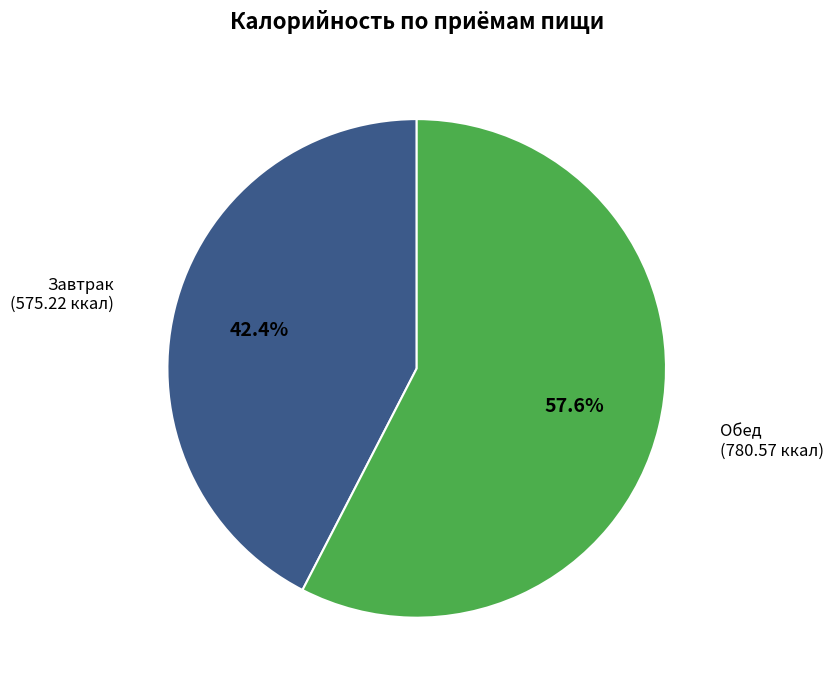

How many segments does this pie chart have?

2